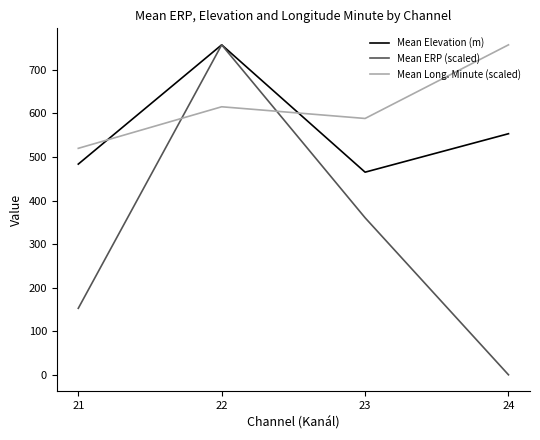

What is the sum of all Mean Elevation (m) values?

2257.9